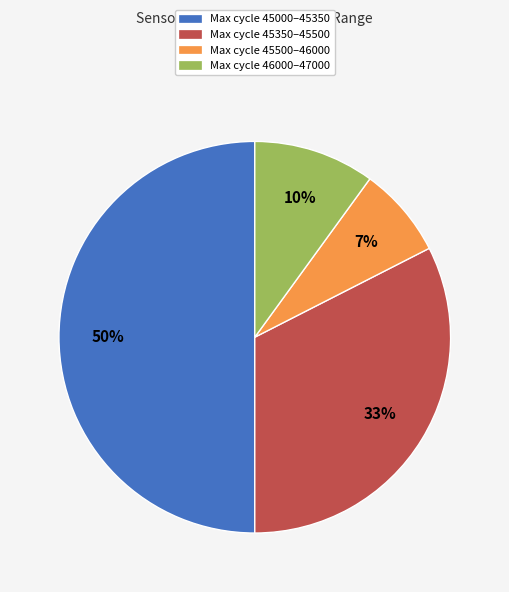

Count the number of slices in the pie.

4